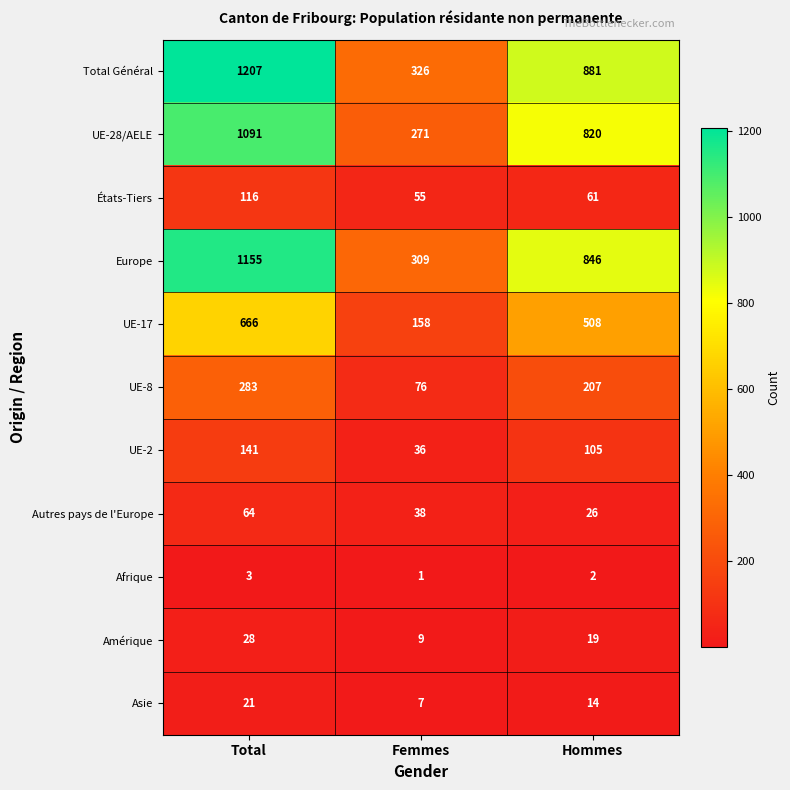

What is the spread (max minus min) of values at Total?

1204